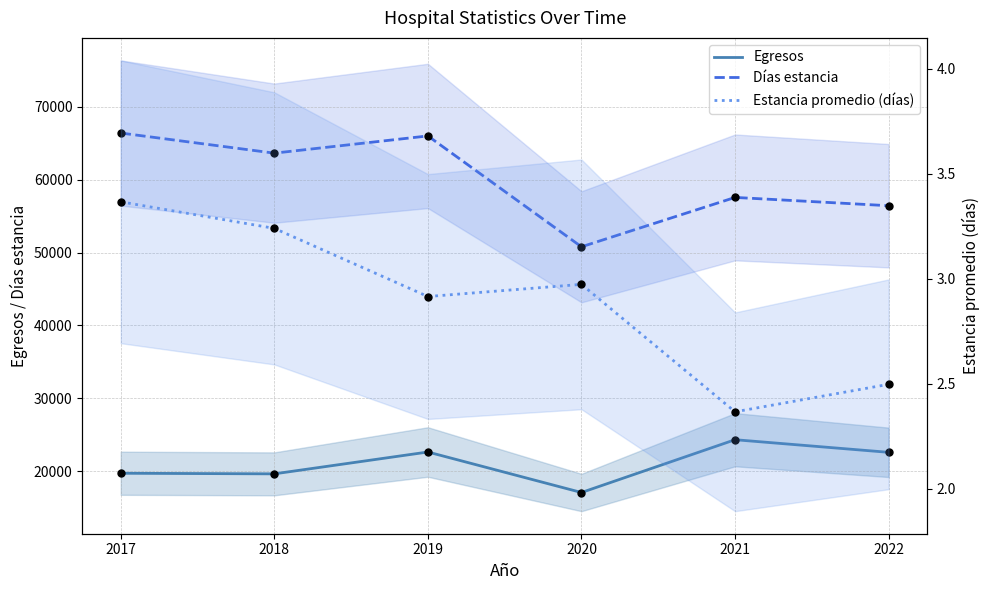

Which series has the widest spread of Y values?

Días estancia